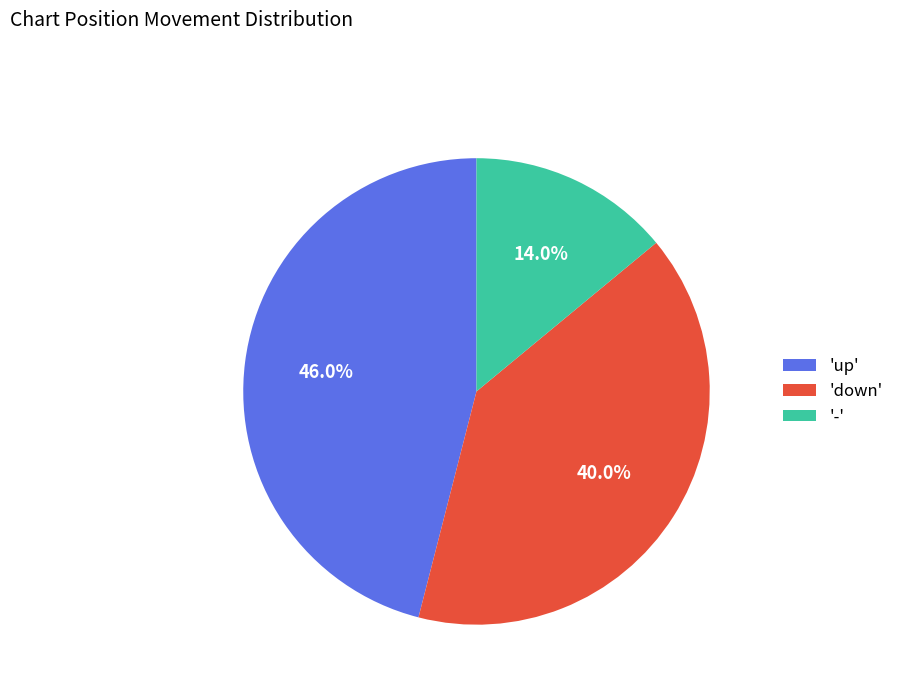

What percentage do 'down' and 'up' together represent?

86.0%